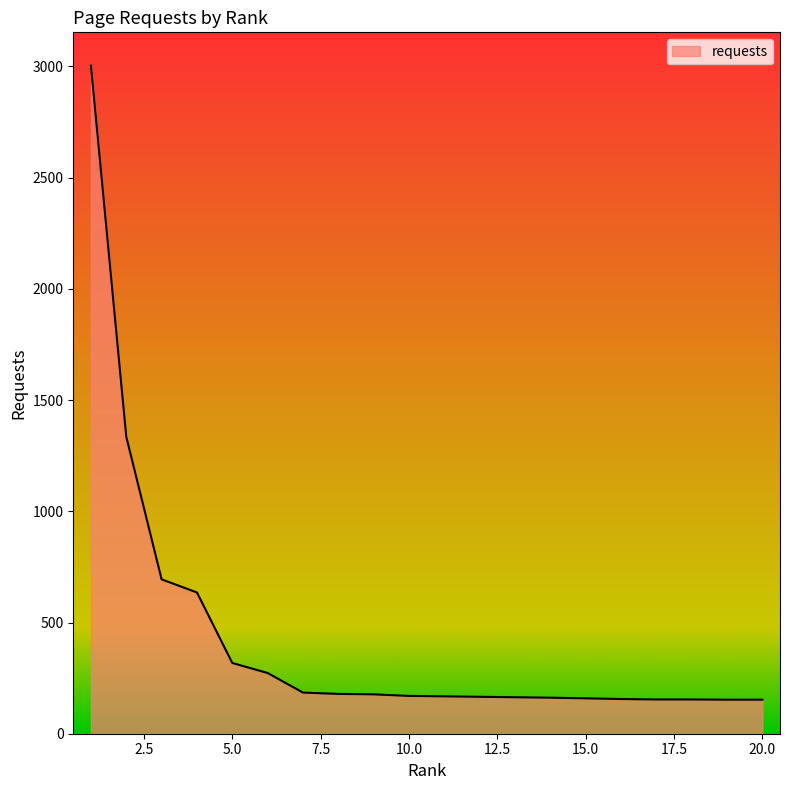

What is the smallest value displayed?

153